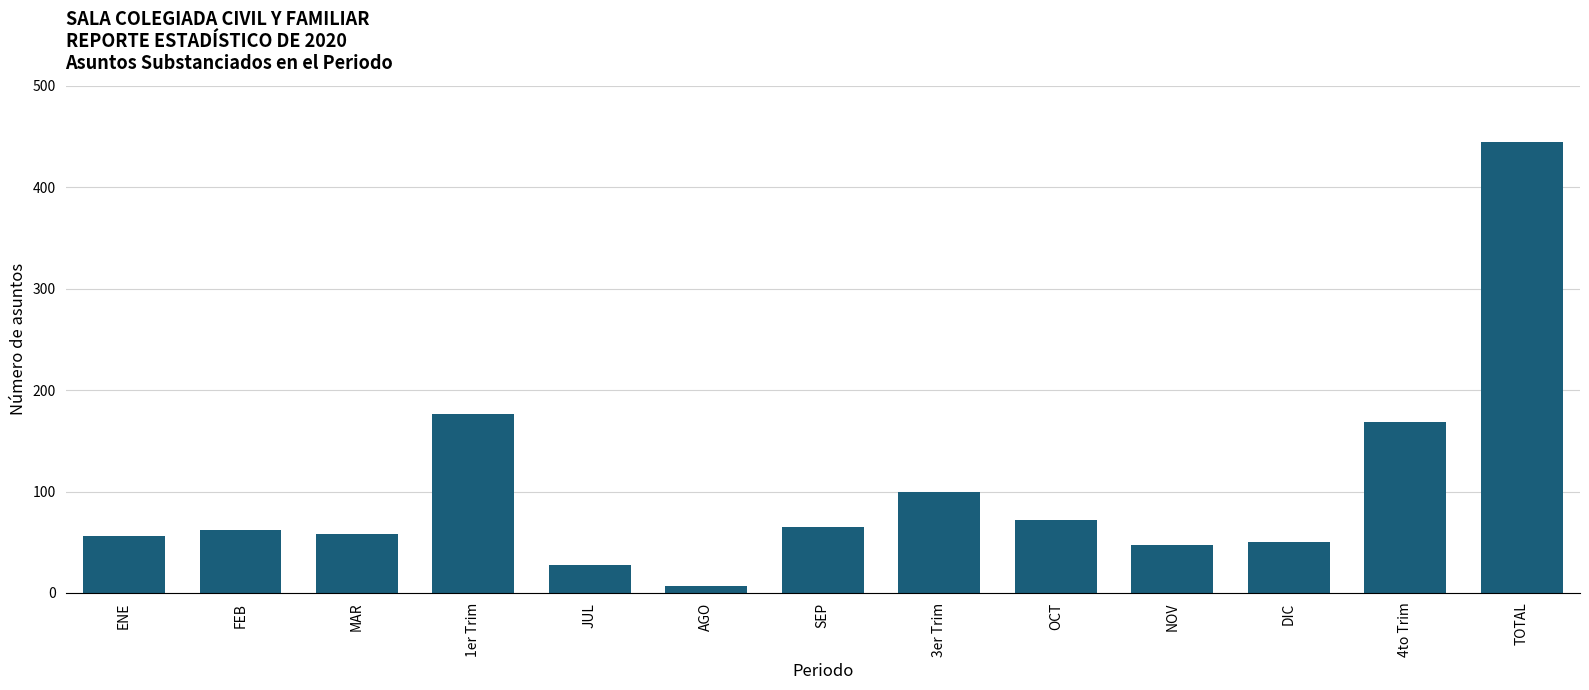

Which label corresponds to the largest value in the chart?

TOTAL